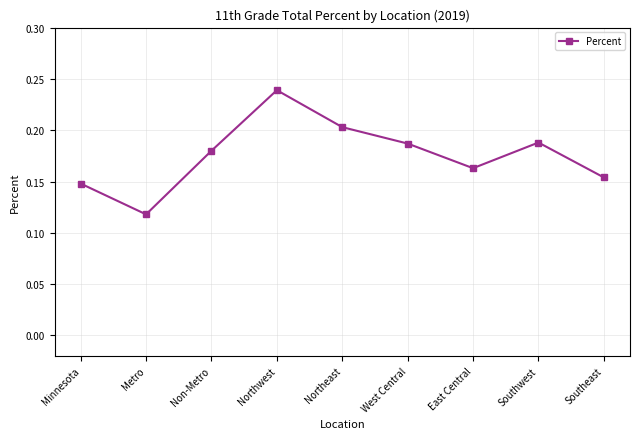

Is it true that the value at East Central is 0.2?

True